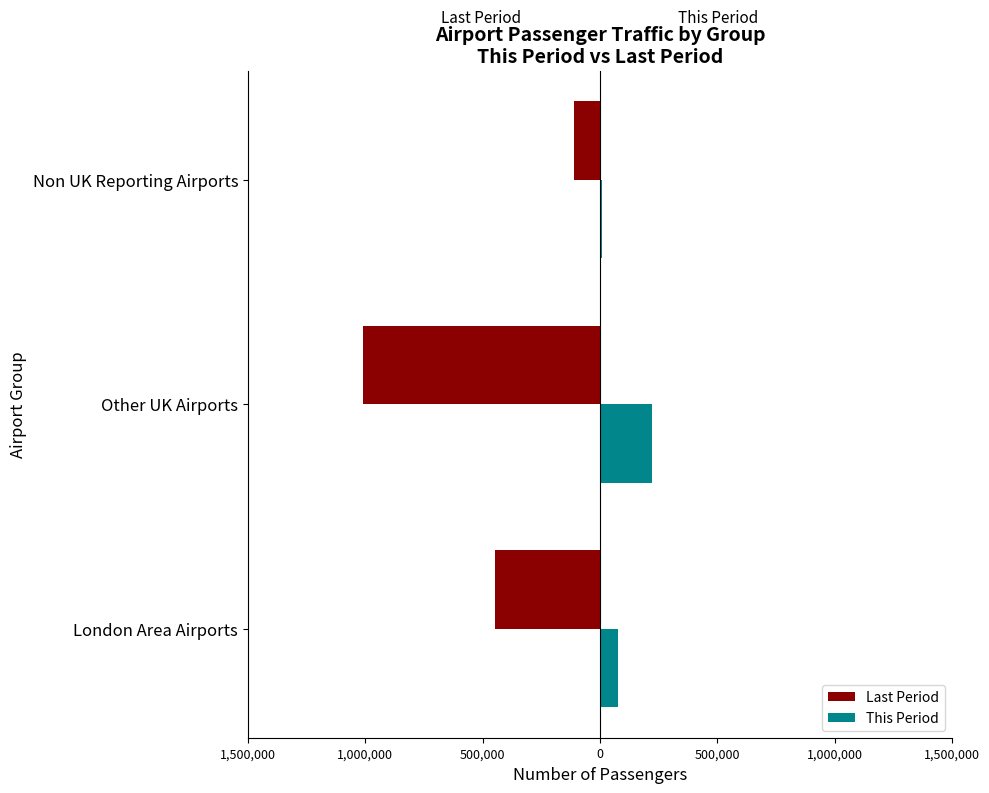

What are all the series names shown in the legend?

Last Period, This Period